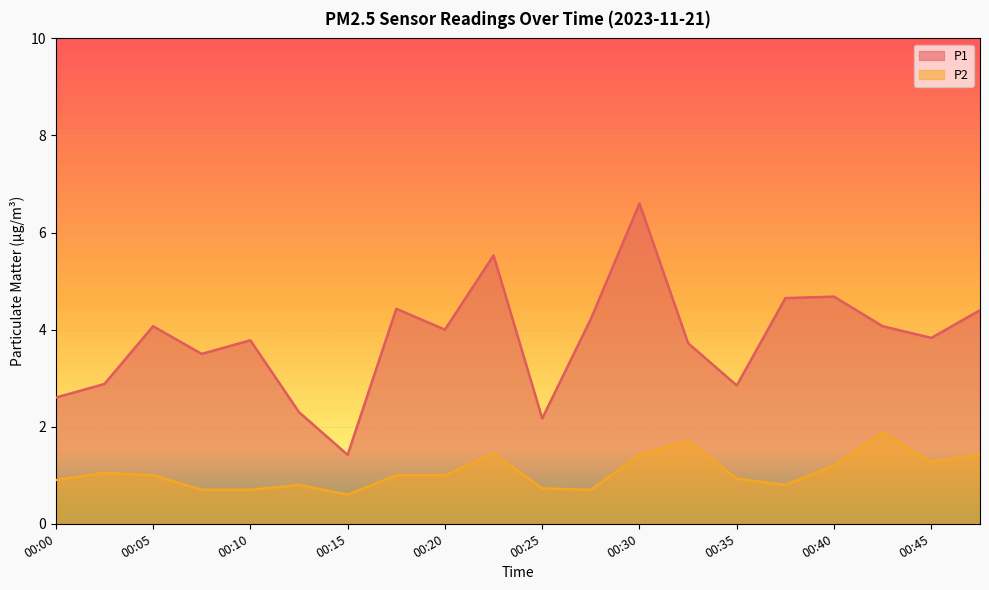

List the series in order of their peak value, lowest first.

P2, P1